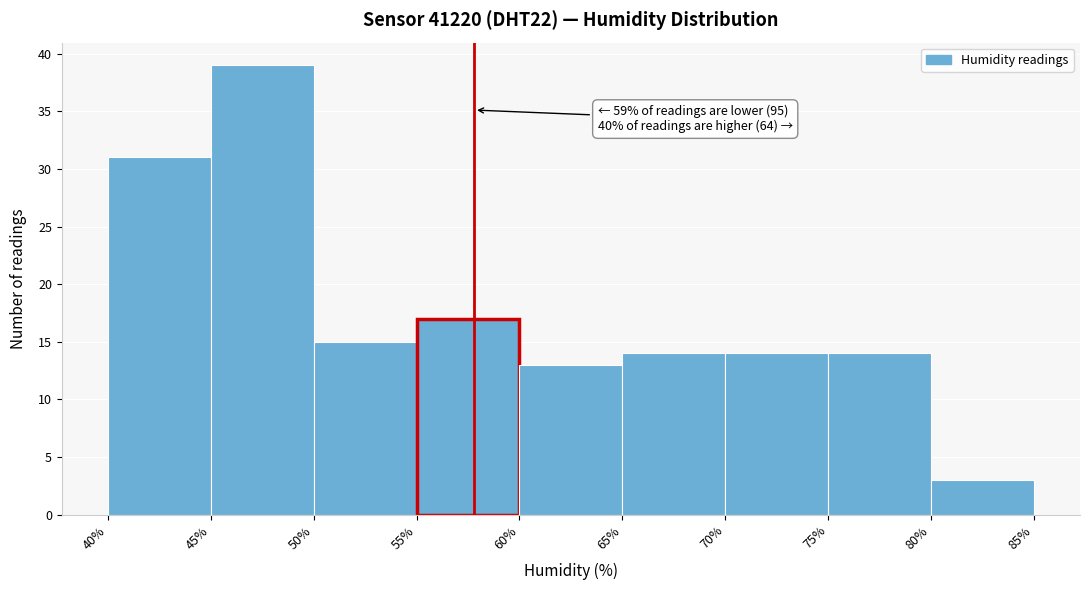

Which range on the x-axis has the tallest bar?

45% to 50%